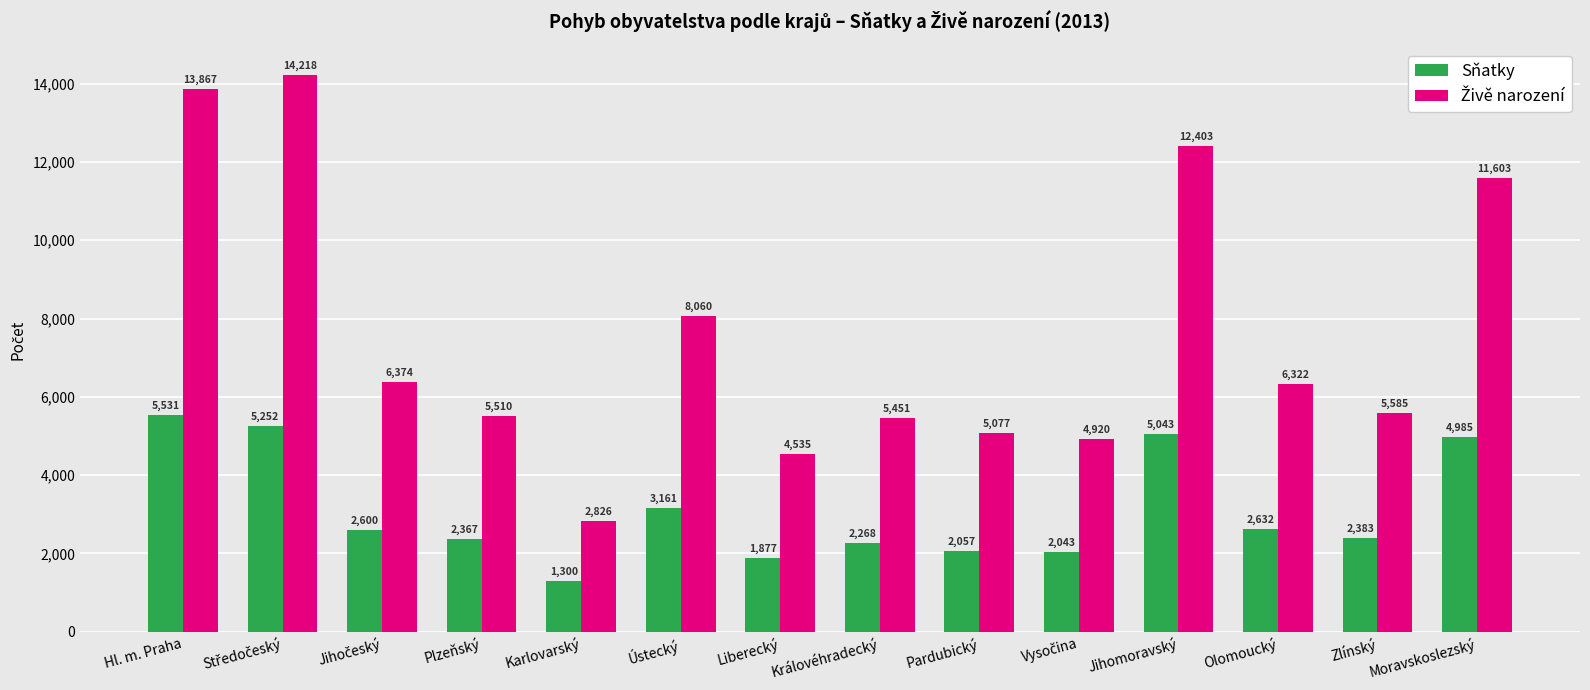

What is the maximum value shown in the chart?

14218